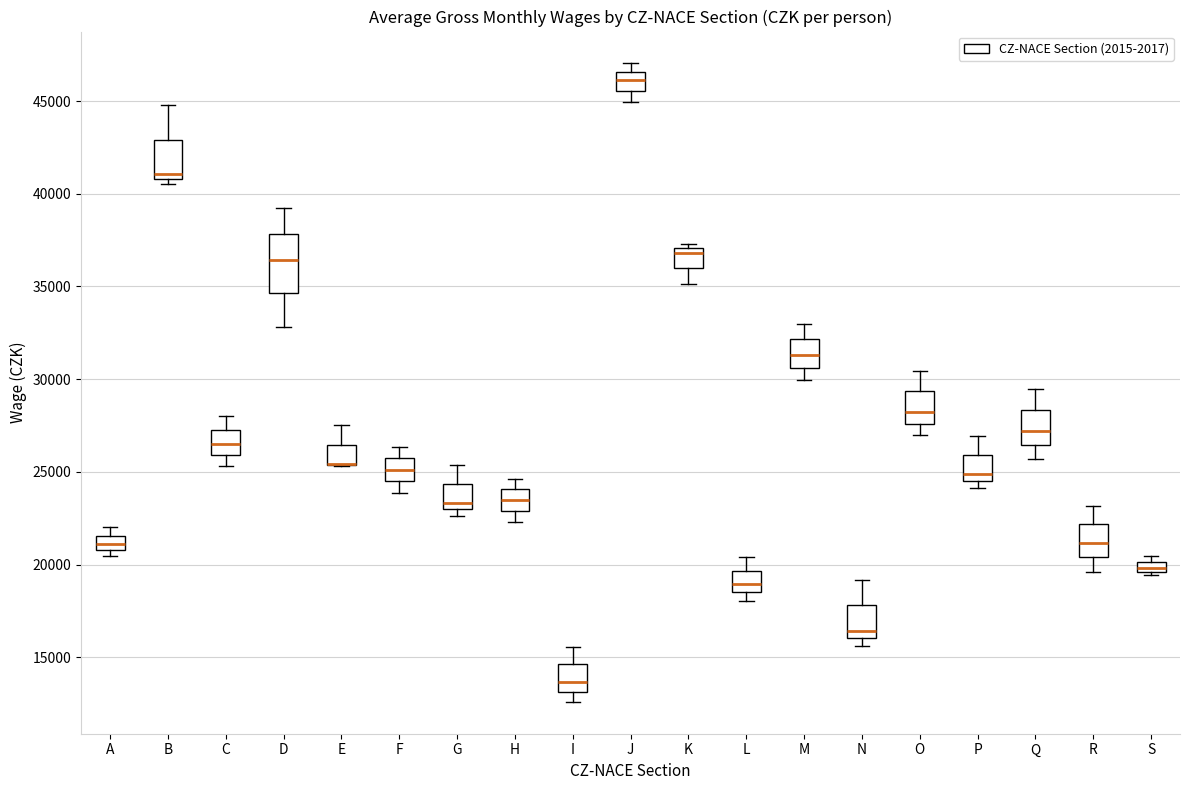

Where is the upper edge of the box for M on the y-axis? The values are not printed on the chart, so give them approximately, as read against the axis.

32000